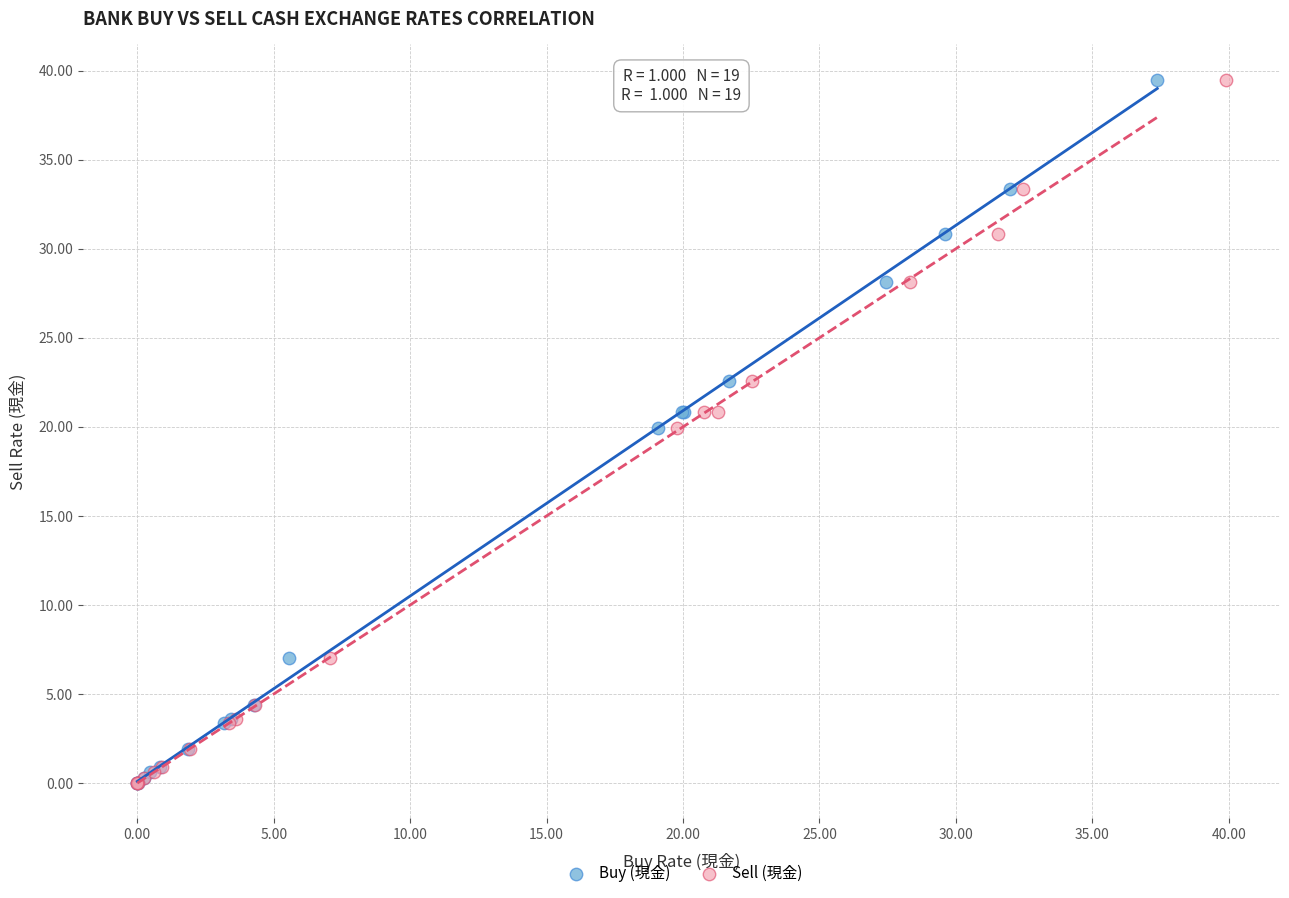

What are all the series names shown in the legend?

Buy (現金), Sell (現金)